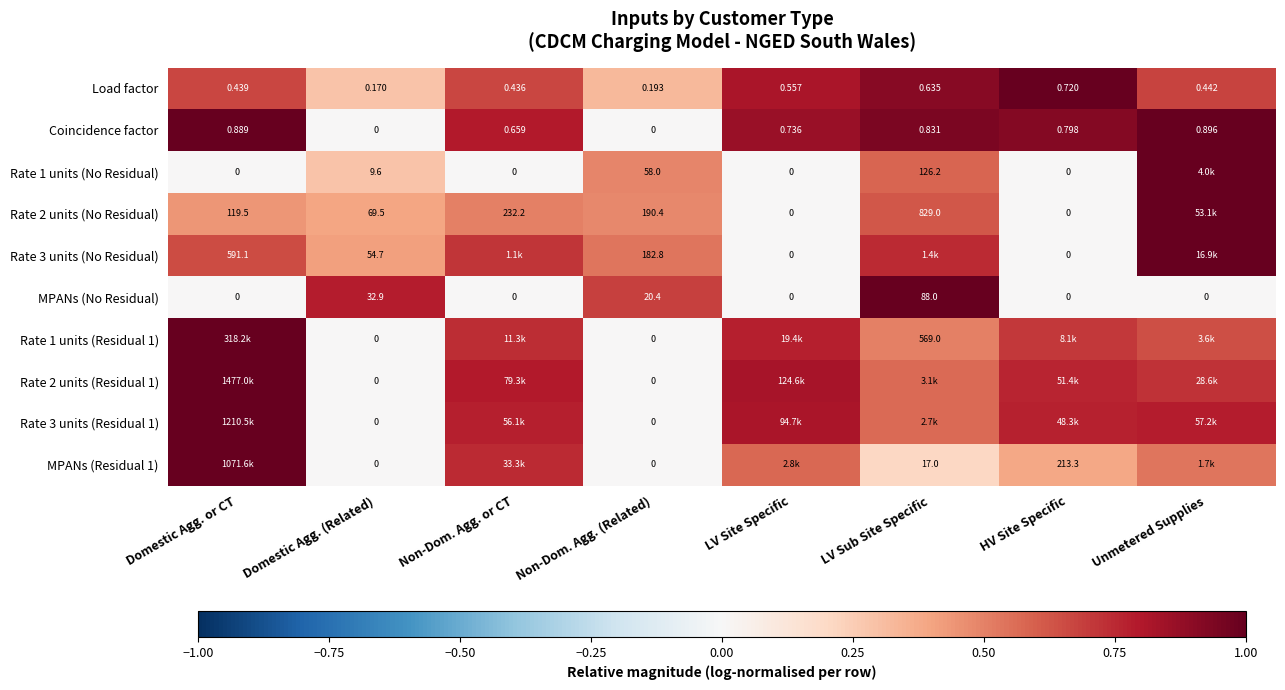

Is the value of MPANs (No Residual) at Domestic Agg. (Related) greater than the value of MPANs (Residual 1) at LV Sub Site Specific?

Yes